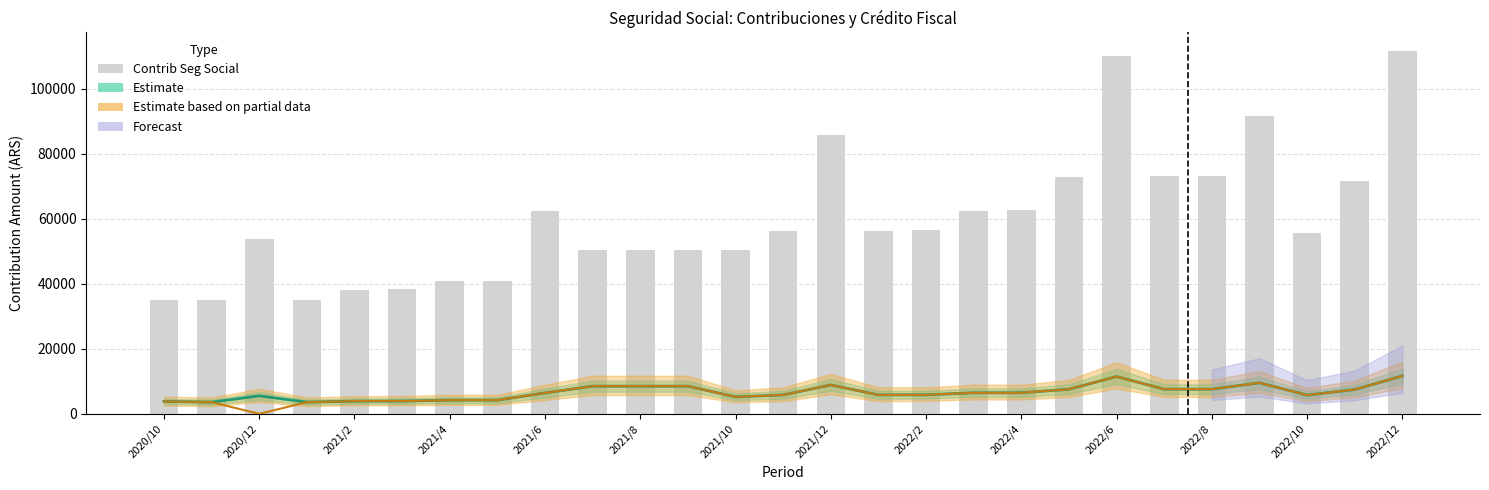

Between 2020/12 and 2022/6, which series saw the biggest shift?

Contrib Seg Social